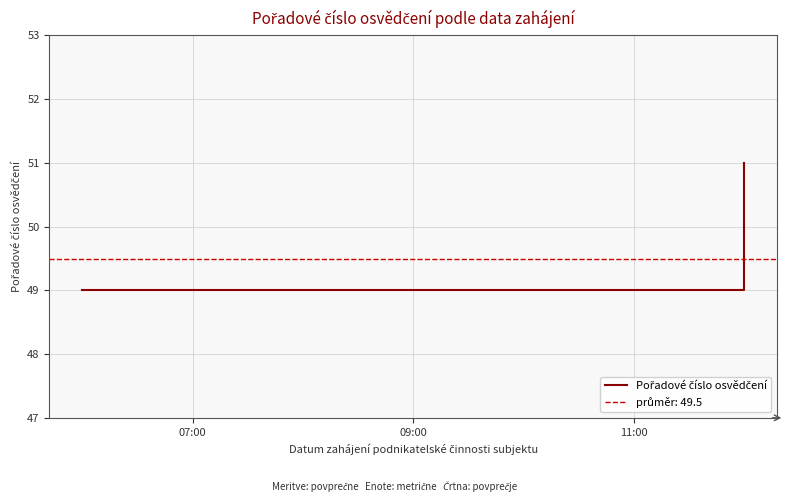

What is the difference between the maximum and second lowest values?

2